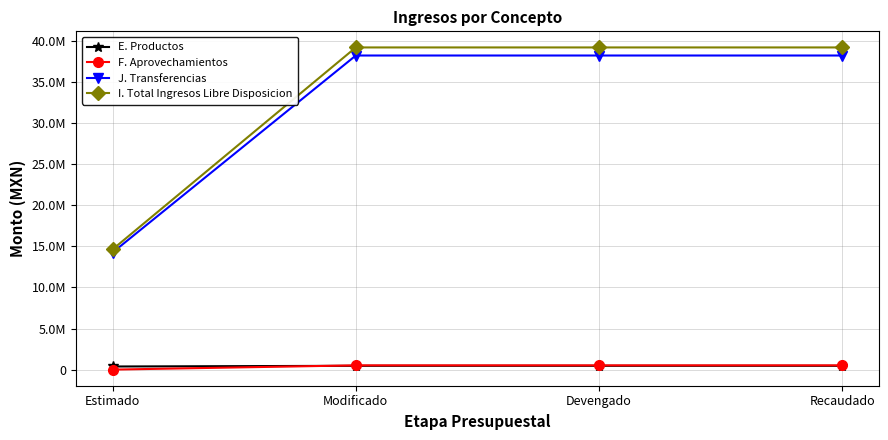

What is the difference between the highest and lowest values at Recaudado?

38734426.2